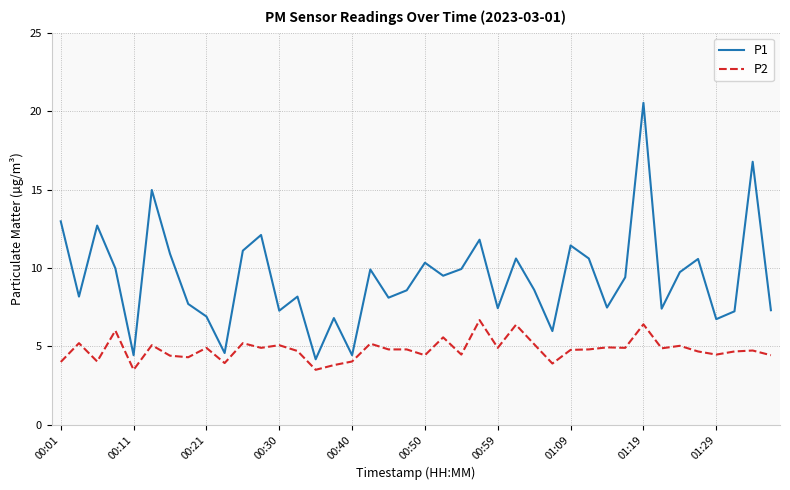

Which series has the largest total across all categories?

P1